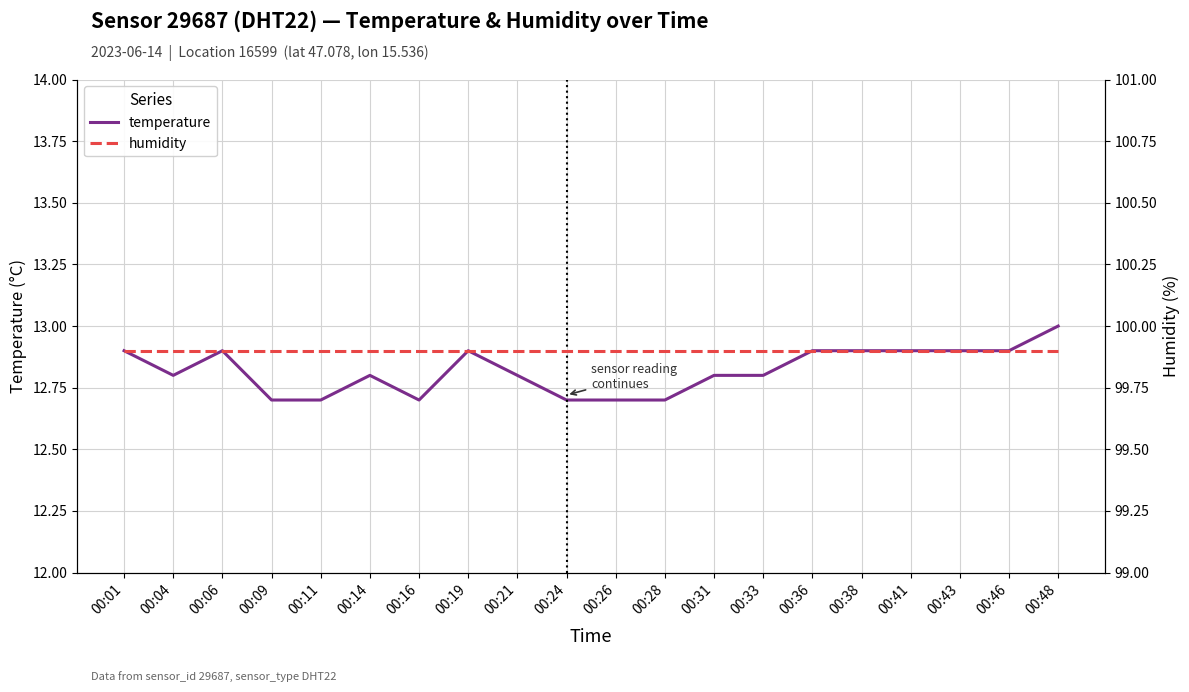

List the labels in order of humidity value, largest first.

00:01, 00:04, 00:06, 00:09, 00:11, 00:14, 00:16, 00:19, 00:21, 00:24, 00:26, 00:28, 00:31, 00:33, 00:36, 00:38, 00:41, 00:43, 00:46, 00:48